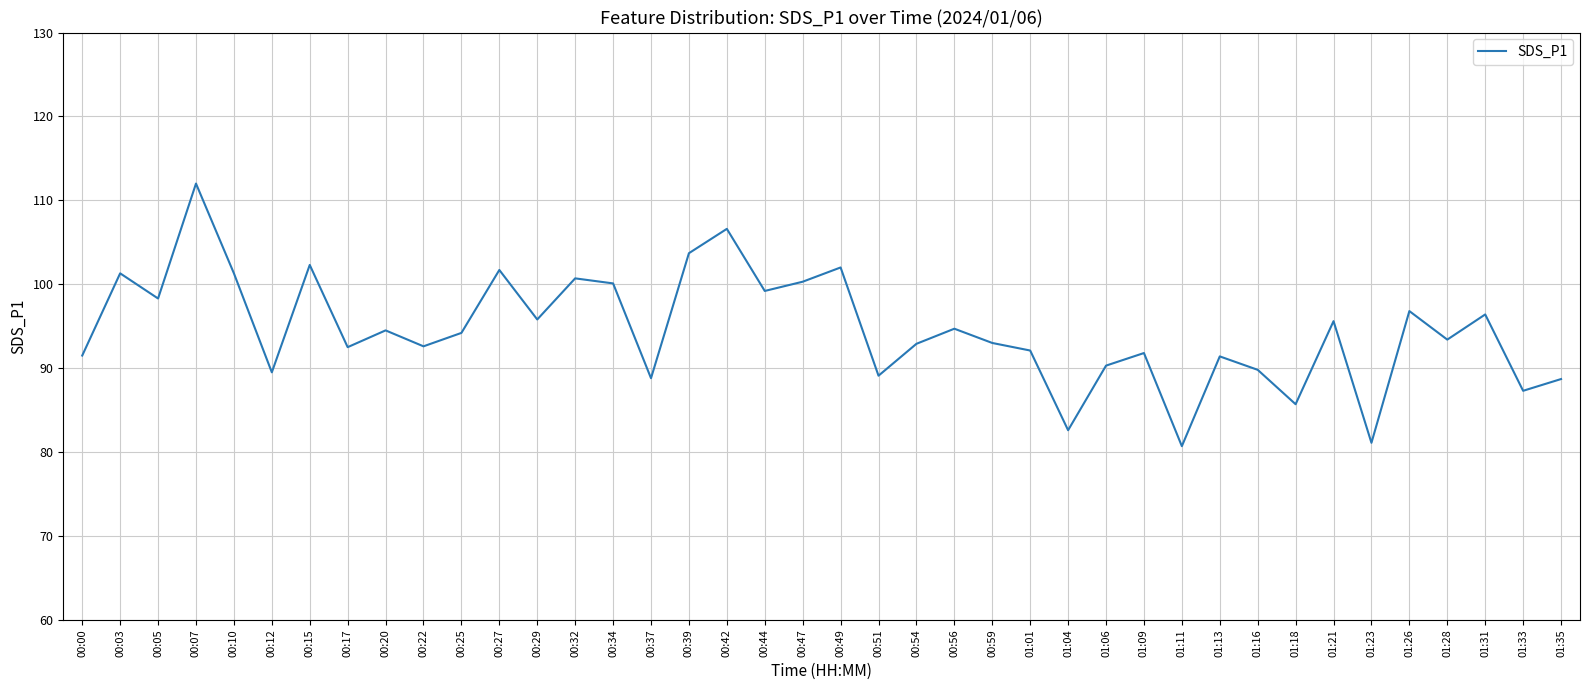

The value at 00:34 is 146.5. True or false?

False